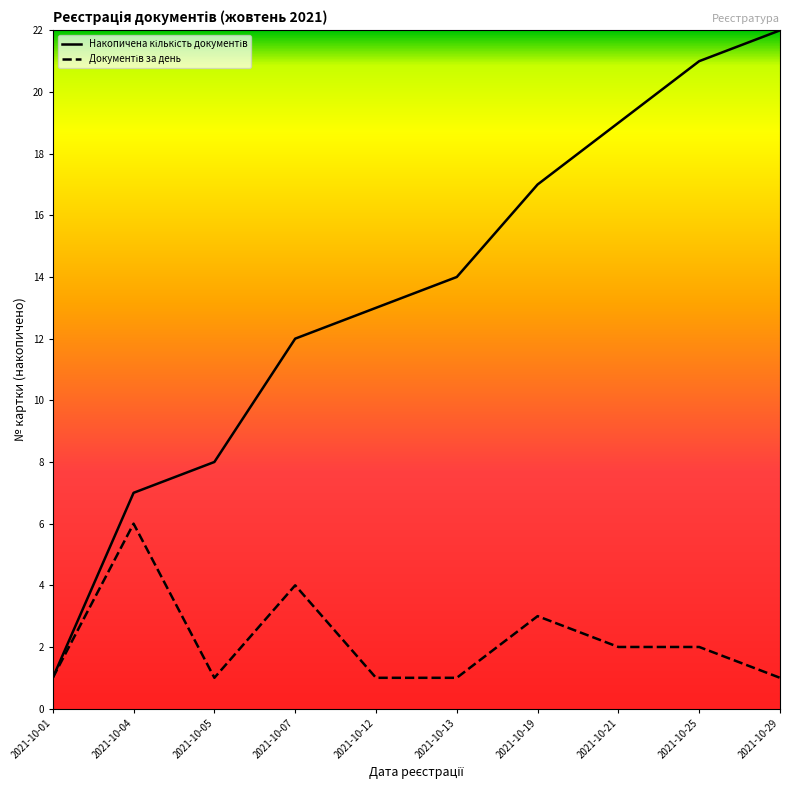

Which label corresponds to the largest value in the chart?

2021-10-29